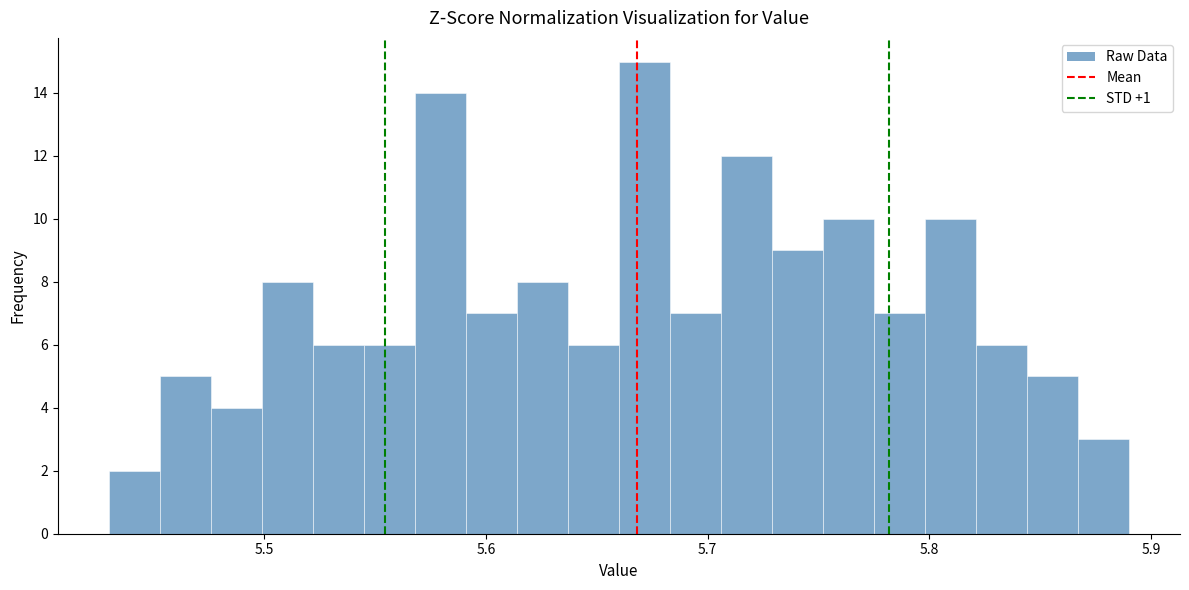

Around what value on the x-axis is the tallest bar? Give the approximate position of its centre, as read against the axis.

5.67